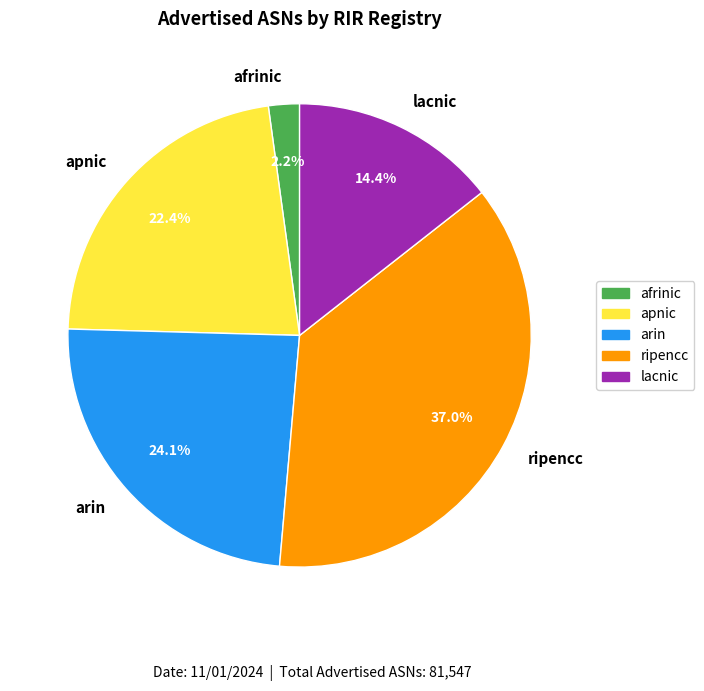

To the nearest percent, what is the combined percentage of apnic and lacnic?

37%